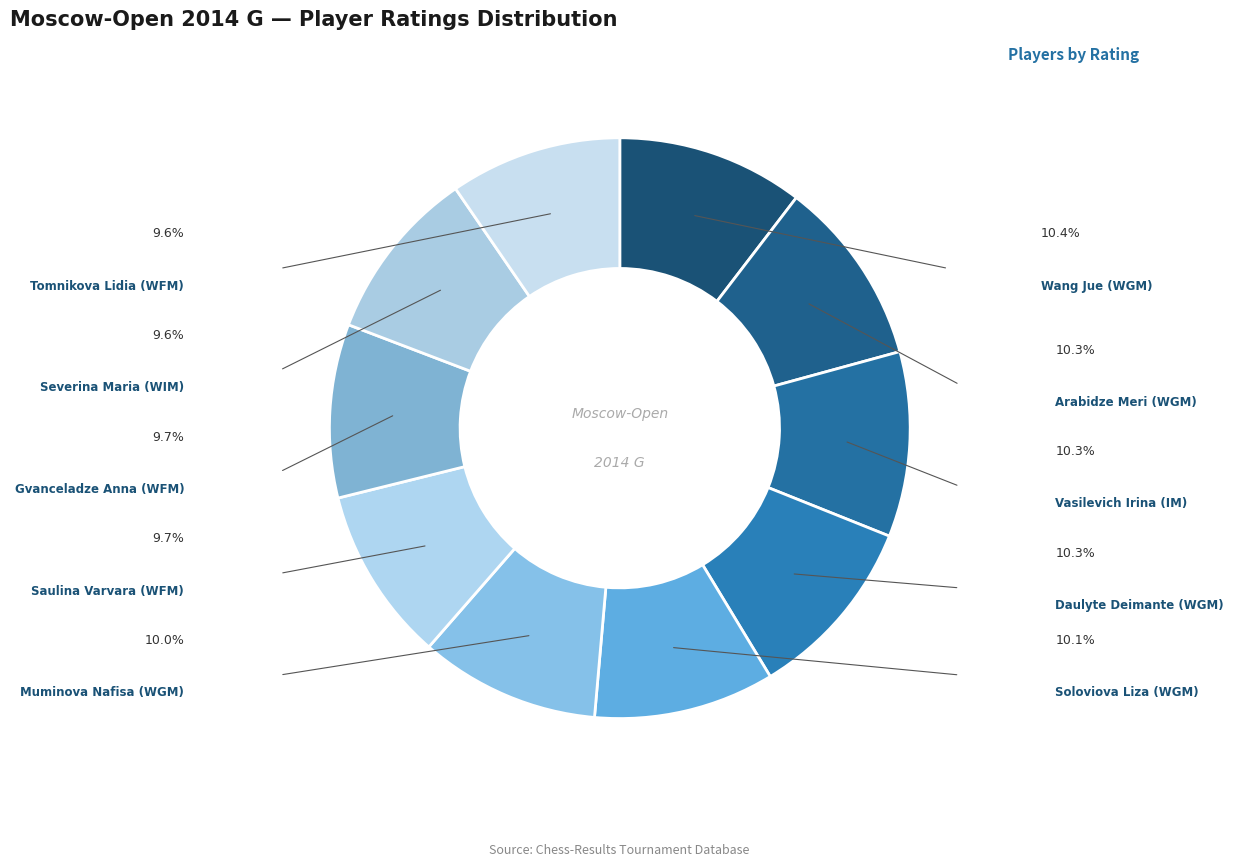

How many segments does this pie chart have?

10